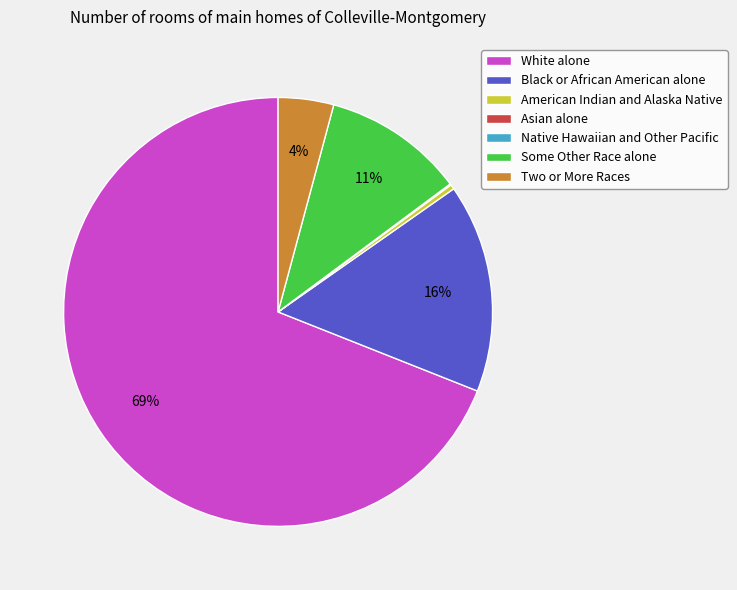

Which has a higher value, Two or More Races or Some Other Race alone?

Some Other Race alone